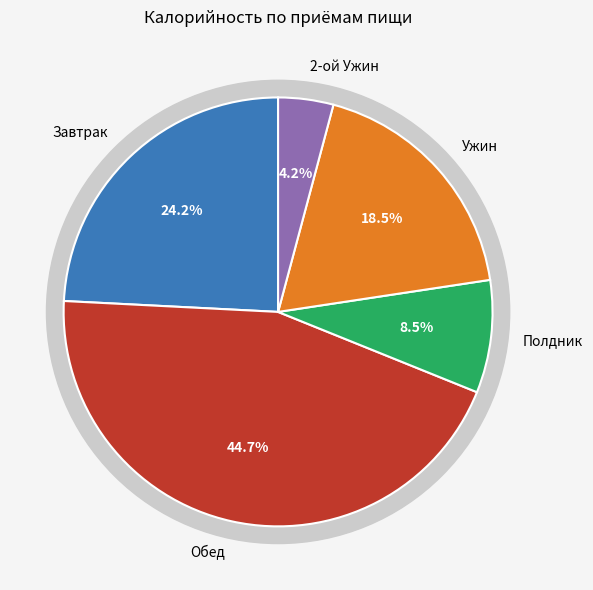

The Обед slice represents 53% of the pie. True or false?

False